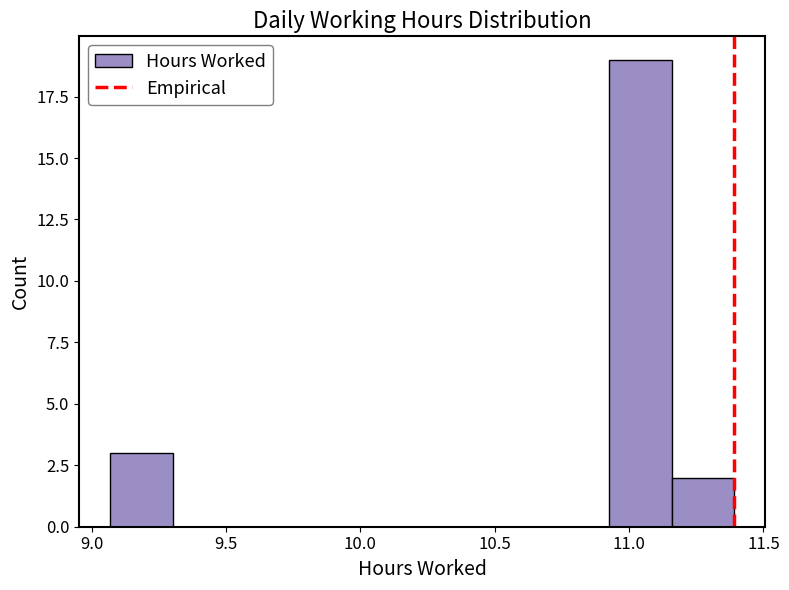

Reading left to right, list every bar in this chart as the range it spans on the x-axis followed by its height. Neither the bar edges nor the heights are printed on the chart, so give them approximately, as read against the axes.

9.05 to 9.30: 3
9.30 to 9.55: 0
9.55 to 9.75: 0
9.75 to 10.00: 0
10.00 to 10.25: 0
10.25 to 10.45: 0
10.45 to 10.70: 0
10.70 to 10.95: 0
10.95 to 11.15: 19
11.15 to 11.40: 2